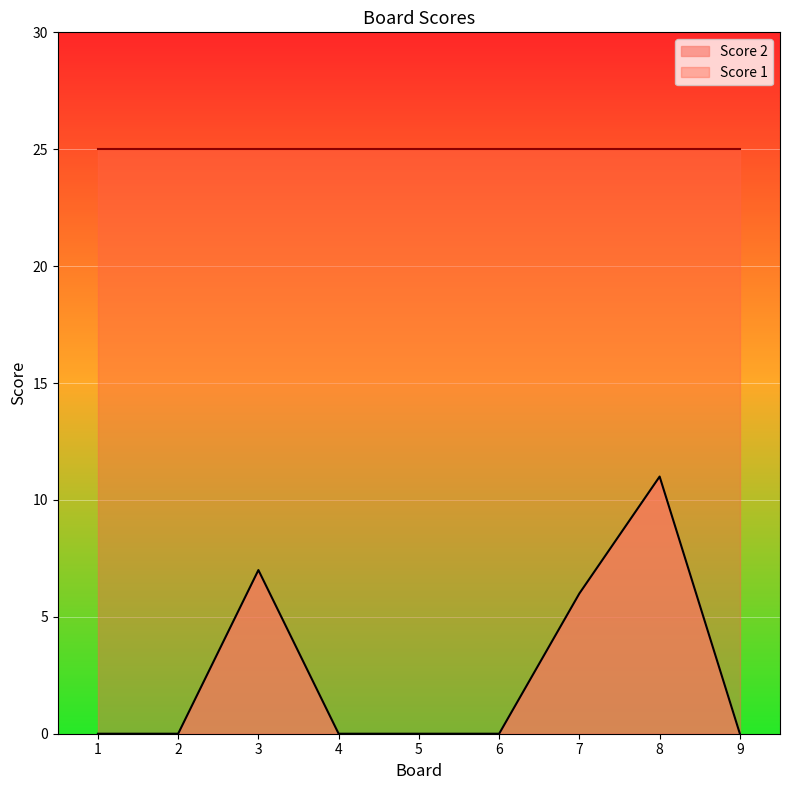

What is the greatest value displayed?

25